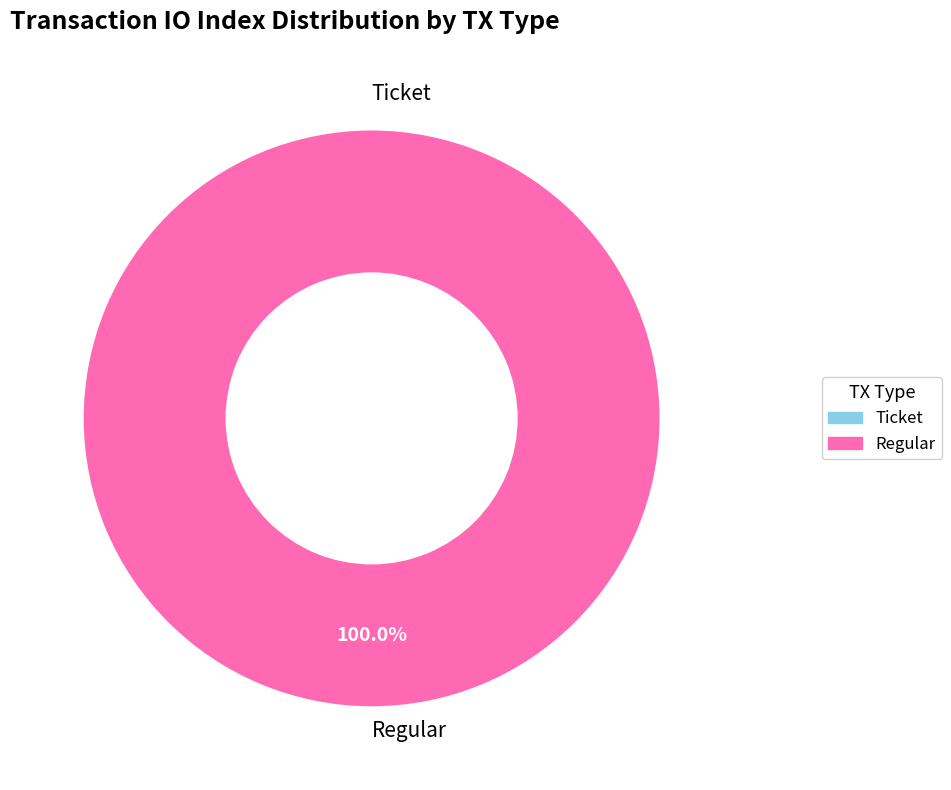

Is the sum of Ticket and Regular greater than half?

Yes